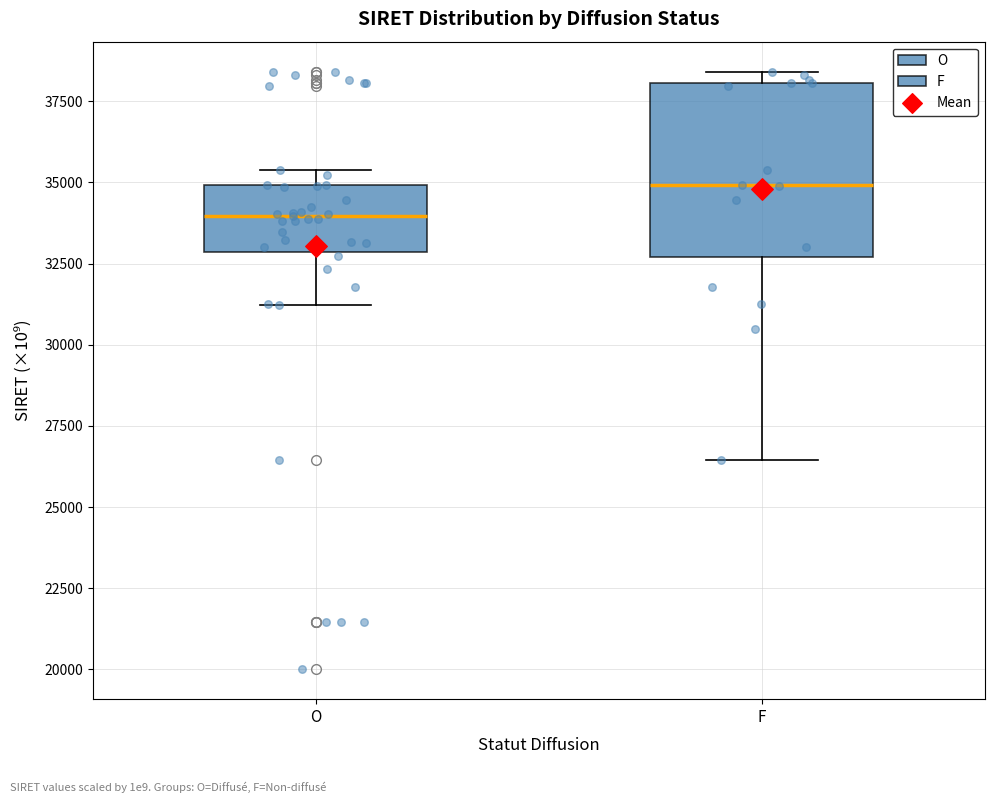

Comparing the boxes themselves (not the whiskers), which one is the tallest?

F